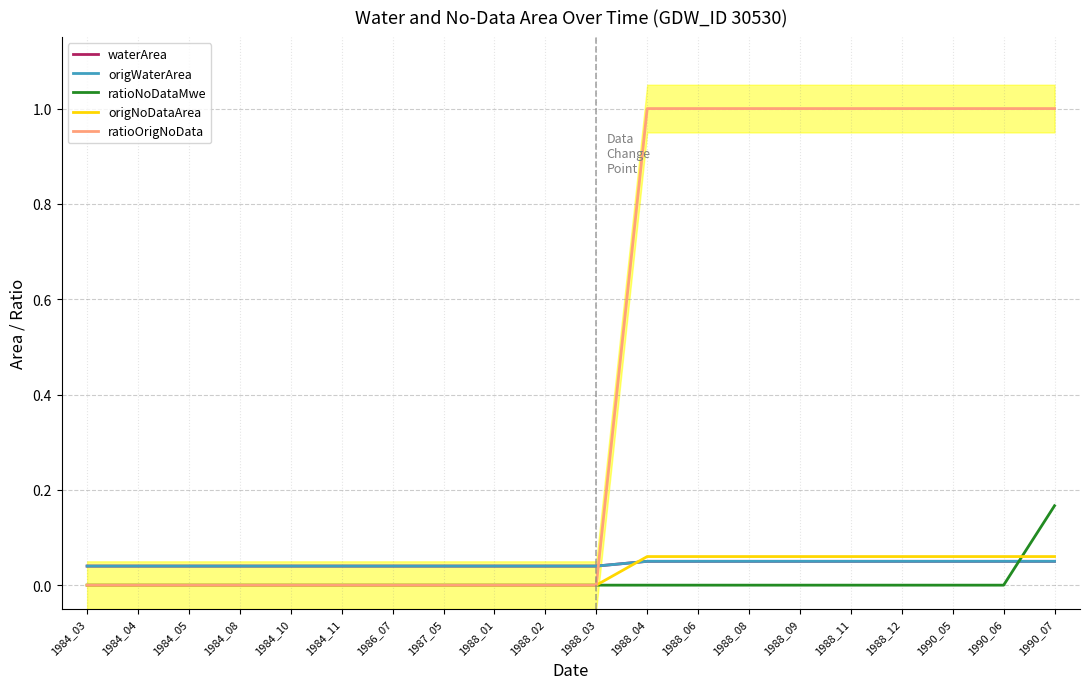

Which series has the widest spread of values?

ratioOrigNoData